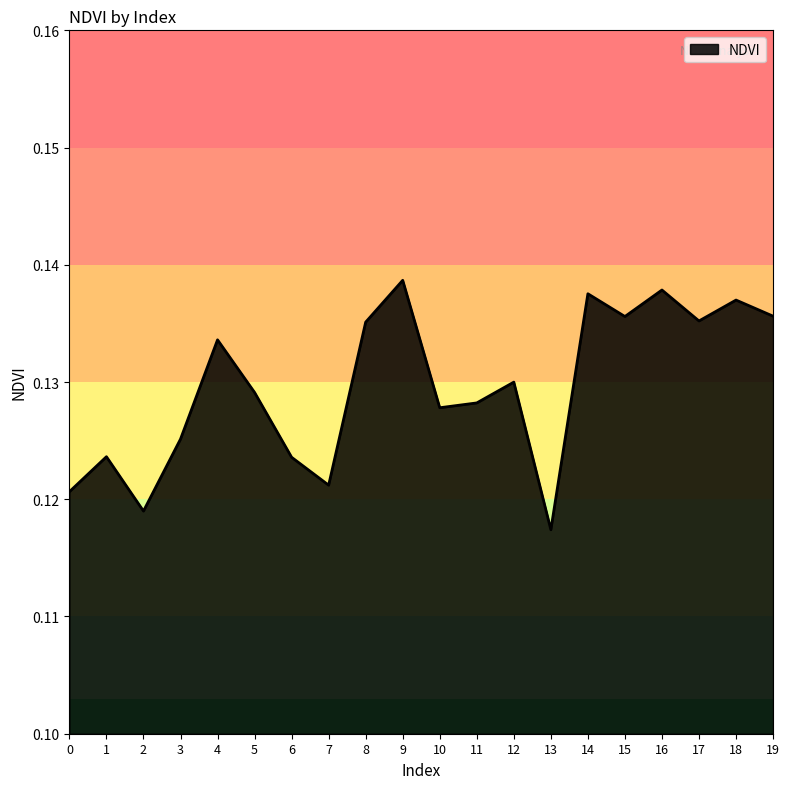

Which category has the lowest value across all series?

13